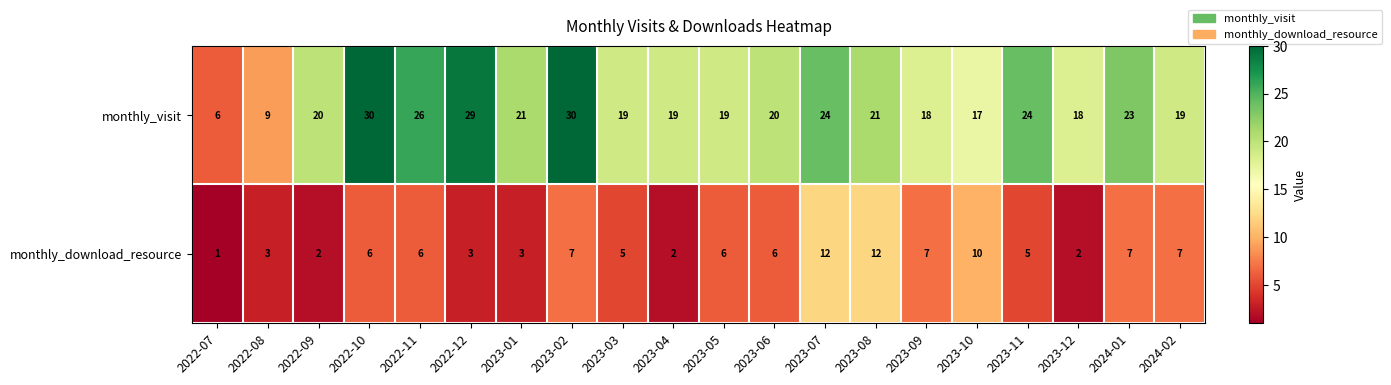

How many values in the monthly_download_resource series are below 6?

9